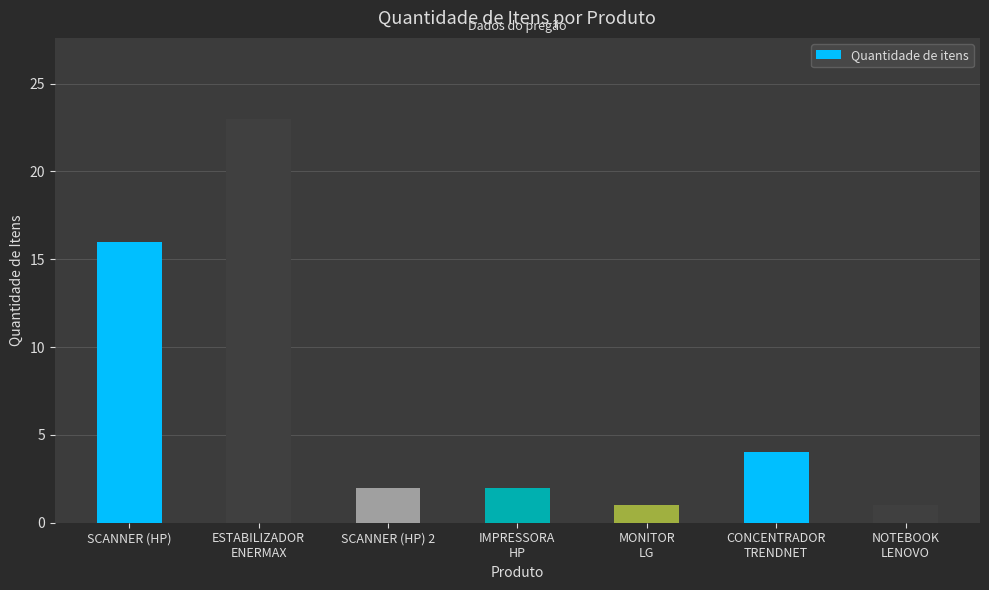

Where does the data first go above 2?

SCANNER (HP)